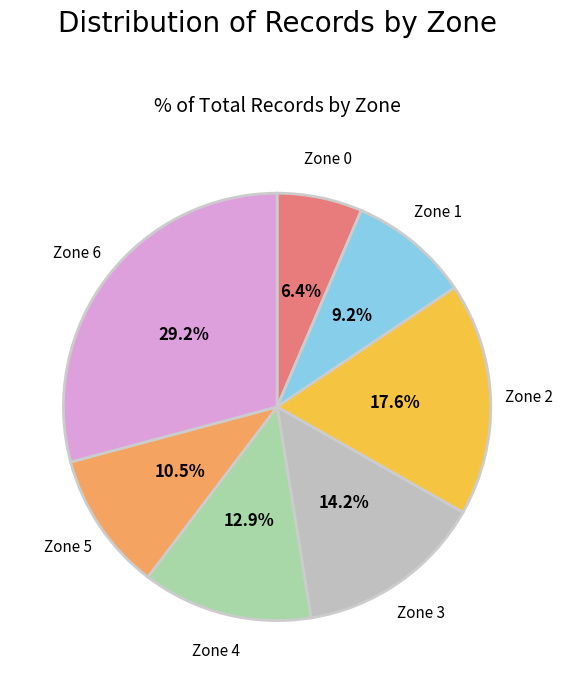

How many slices are in this pie chart?

7